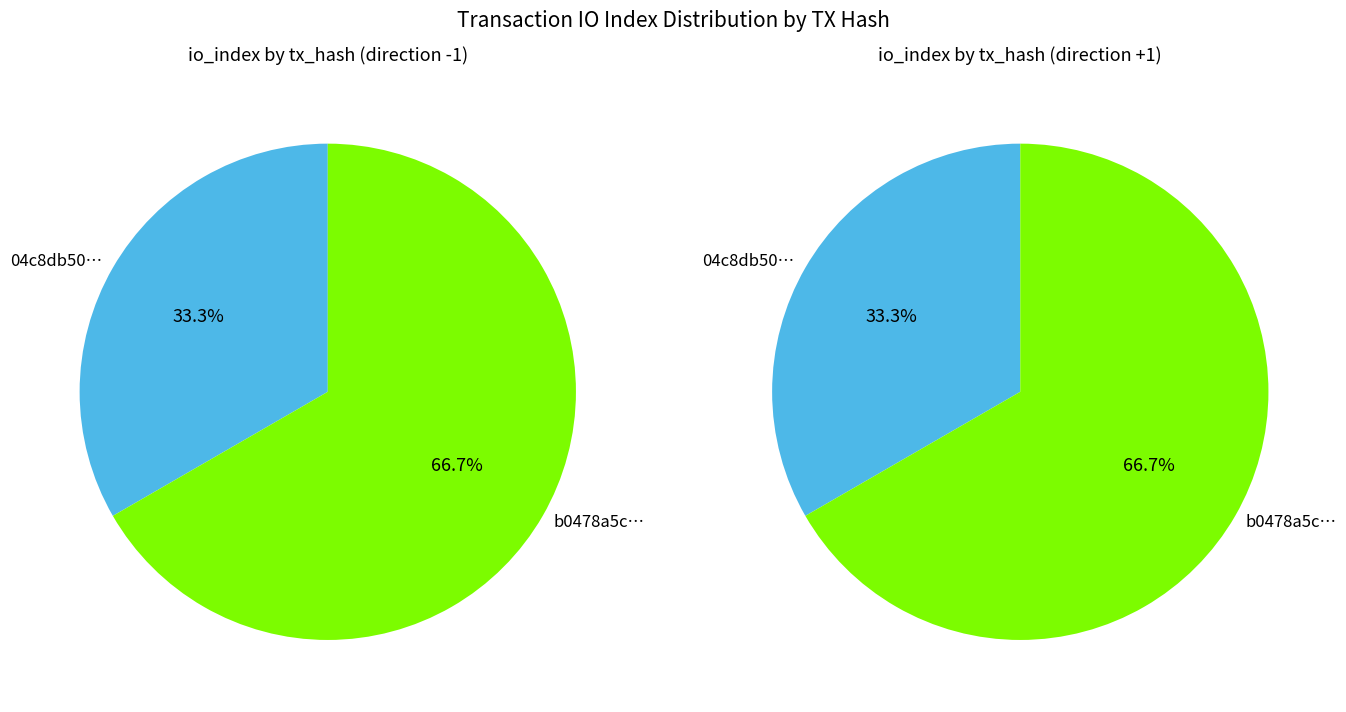

The 1 slice represents 58% of the pie. True or false?

False